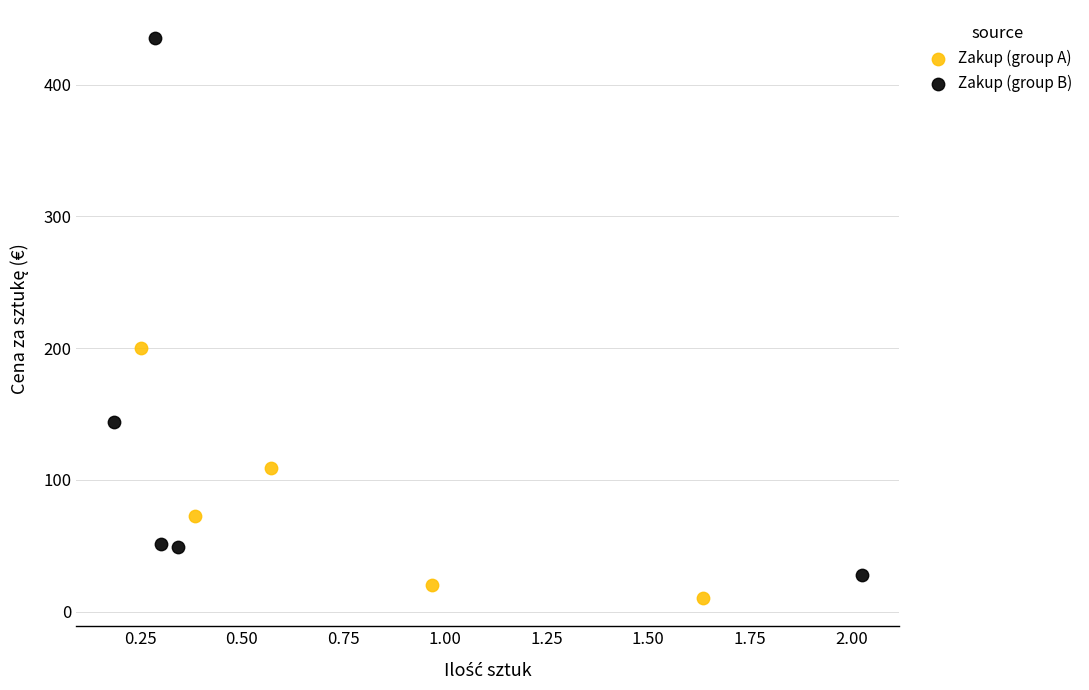

Which series has the largest Y range (max minus min)?

Zakup (group B)